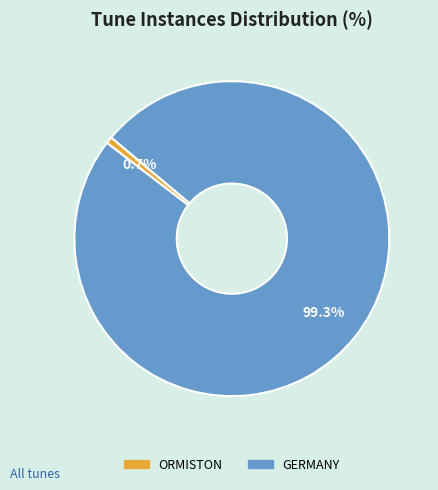

To the nearest percent, what is the difference between the largest and smallest slice percentages?

99%